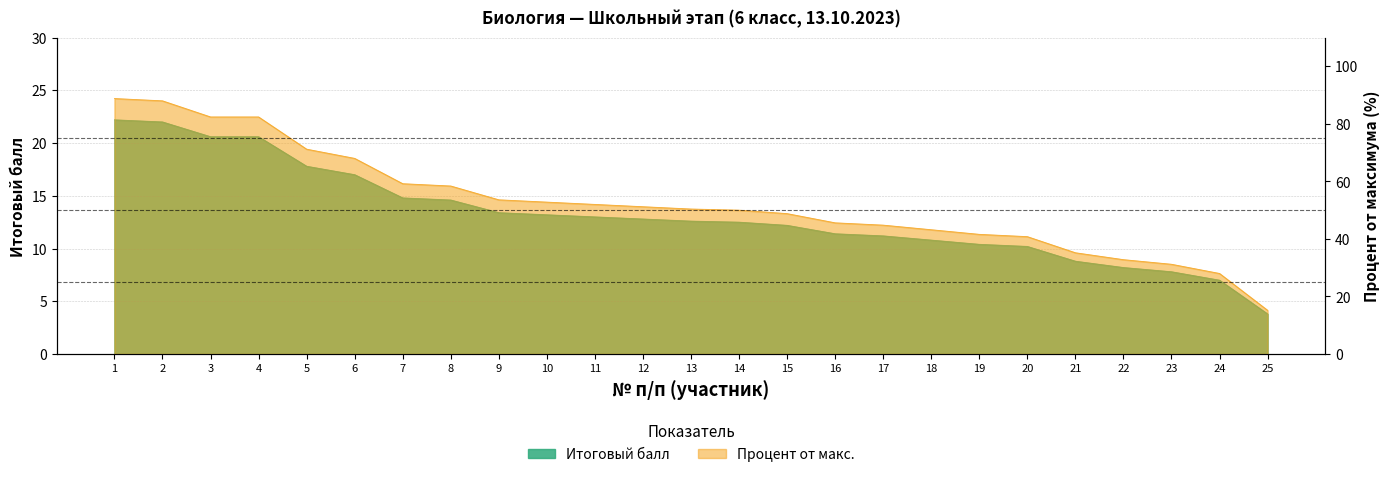

Reading right to left, transcribe all the data shown in this chart.

Итоговый балл: 3.8	7.0	7.8	8.2	8.8	10.2	10.4	10.8	11.2	11.4	12.2	12.5	12.6	12.8	13.0	13.2	13.4	14.6	14.8	17.0	17.8	20.6	20.6	22.0	22.2
Процент от макс.: 15.2	28.0	31.2	32.8	35.2	40.8	41.6	43.2	44.8	45.6	48.8	50.0	50.4	51.2	52.0	52.8	53.6	58.4	59.2	68.0	71.2	82.4	82.4	88.0	88.8